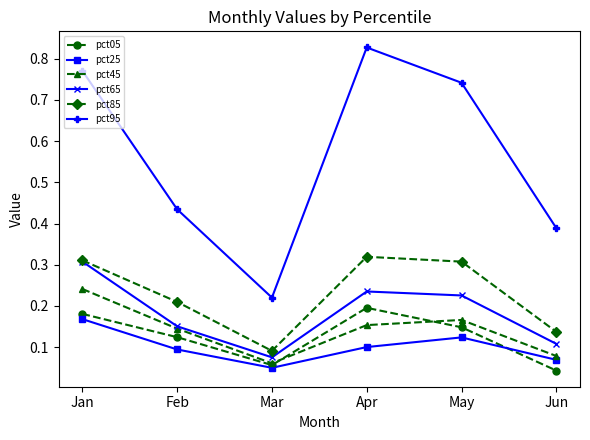

Which series has the largest range (max minus min)?

pct95